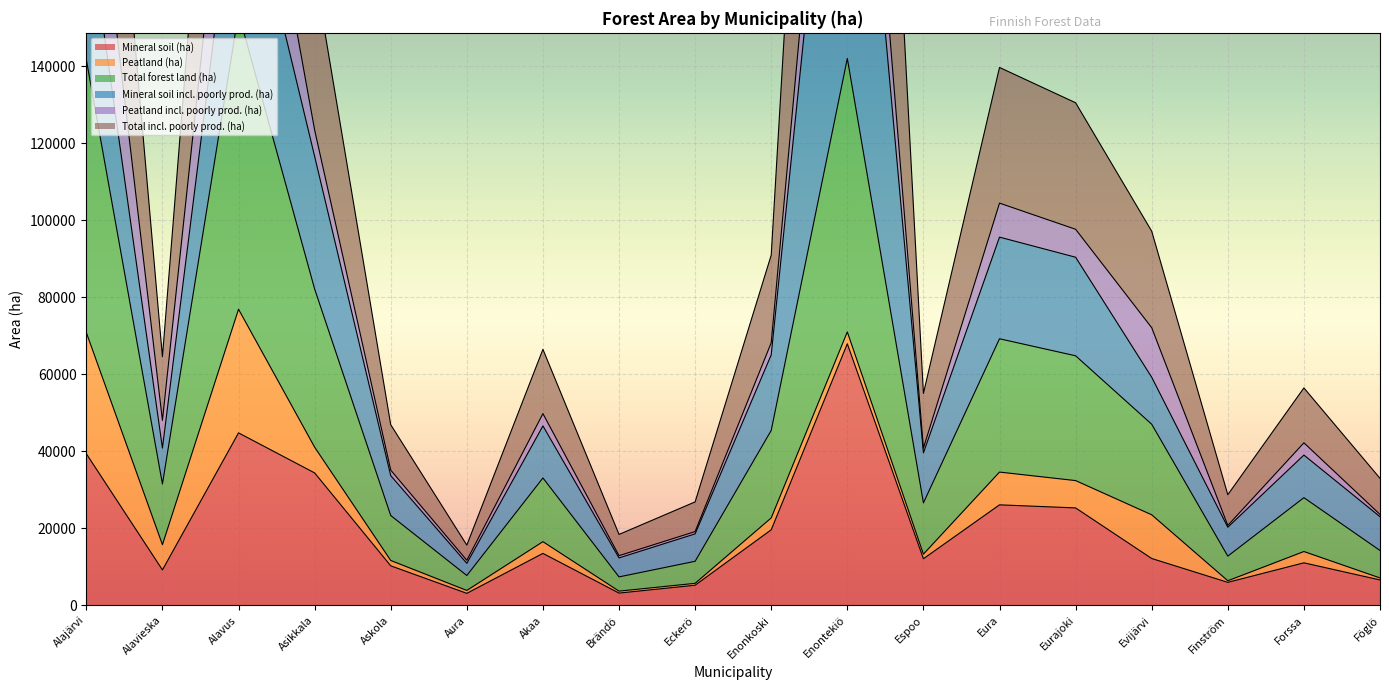

Where is the first local minimum for Total incl. poorly prod. (ha)?

Alavieska